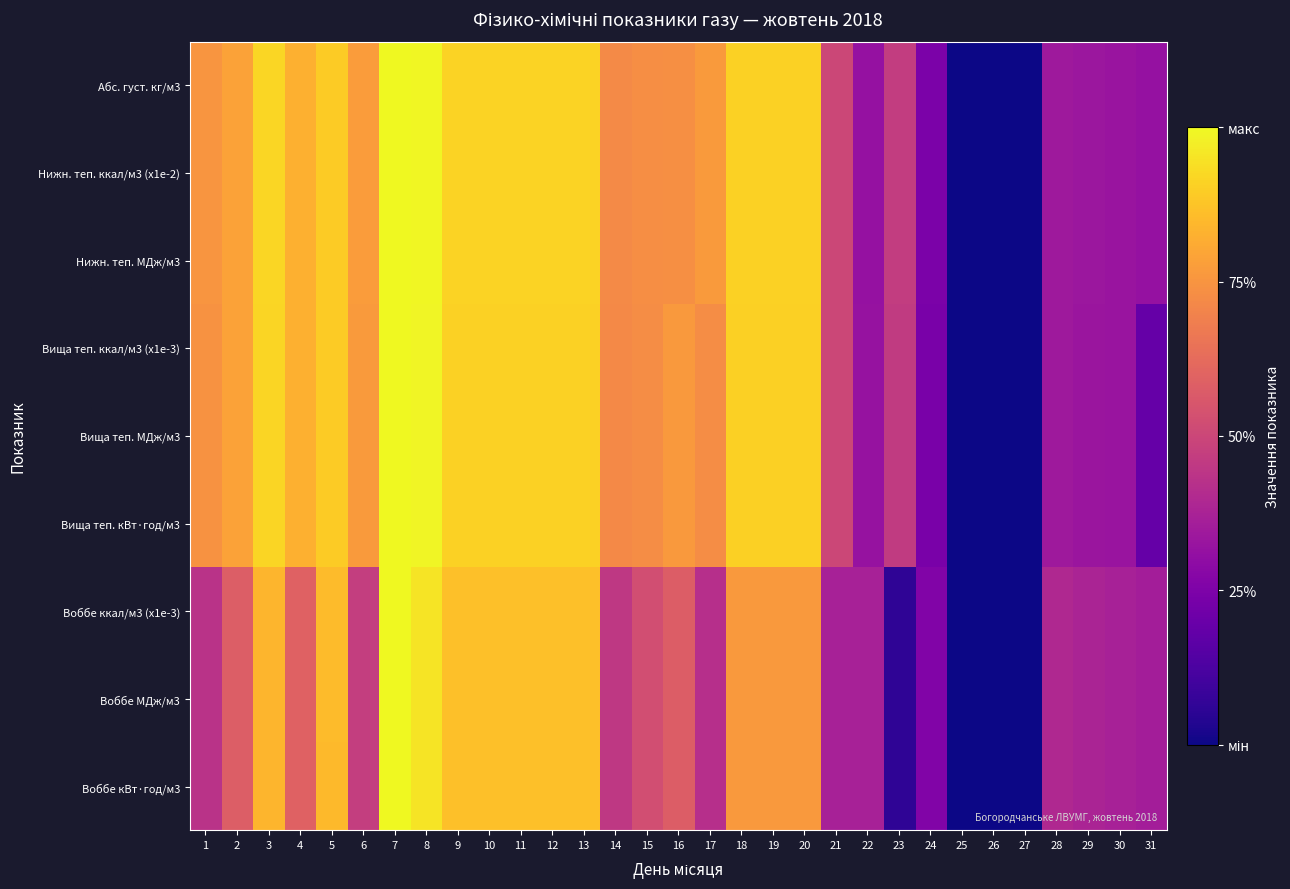

How many data points does each series have?

31